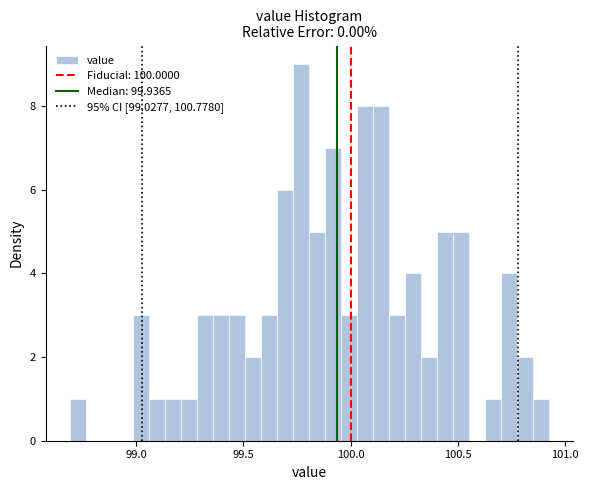

Read against the x-axis, roughly where is the centre of the tallest bar?

99.75